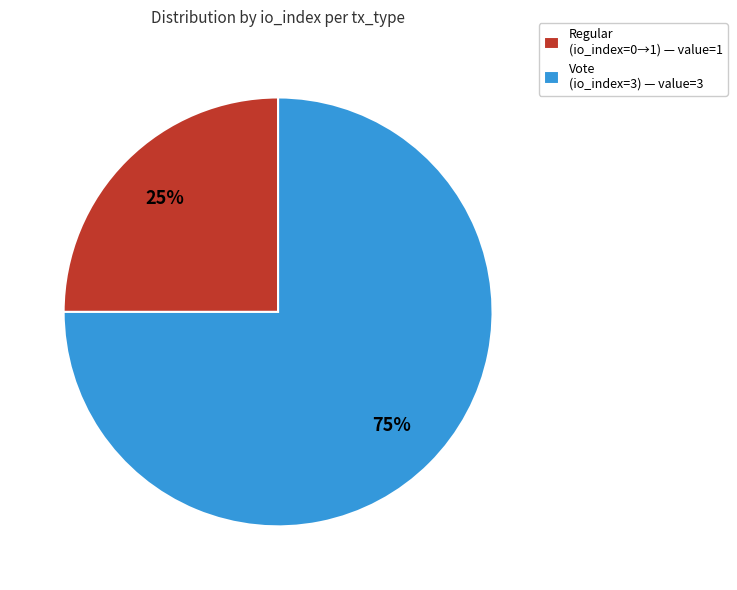

The Vote (io_index=3) — value=3 slice represents 68% of the pie. True or false?

False